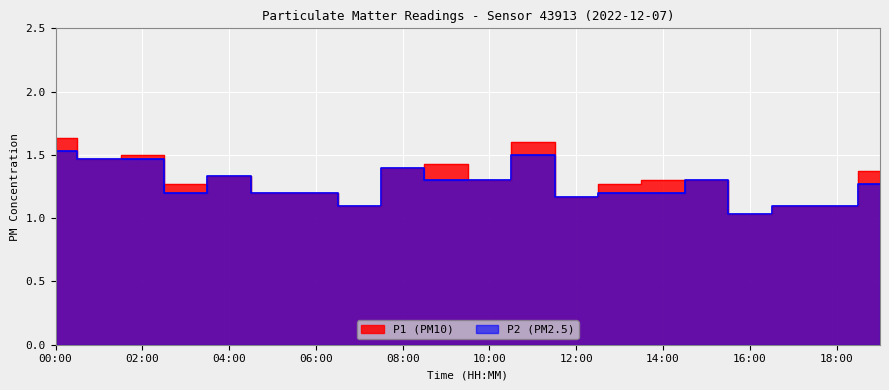

Which series changed the most between 06:00 and 11:00?

P1